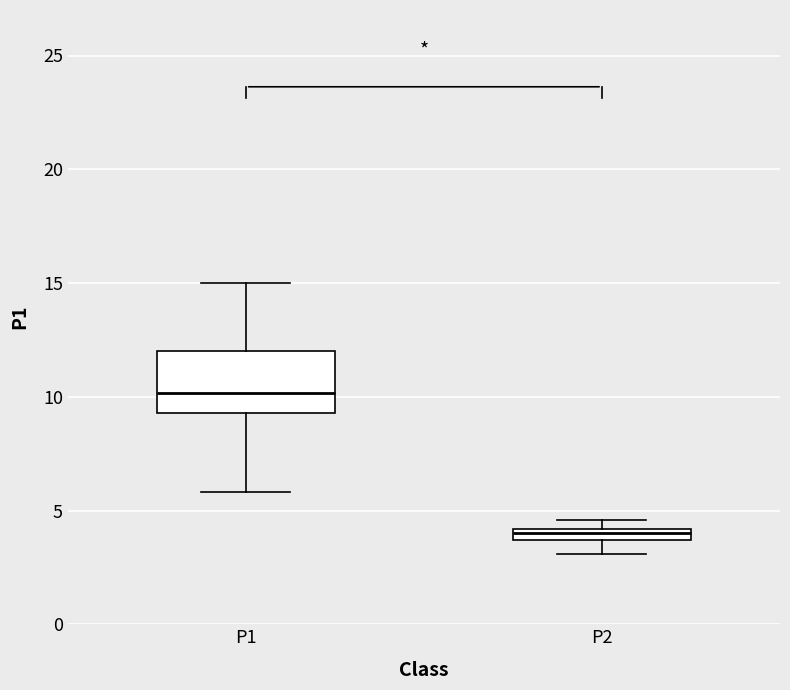

Which box is the tallest, from its lower edge to its upper edge?

P1